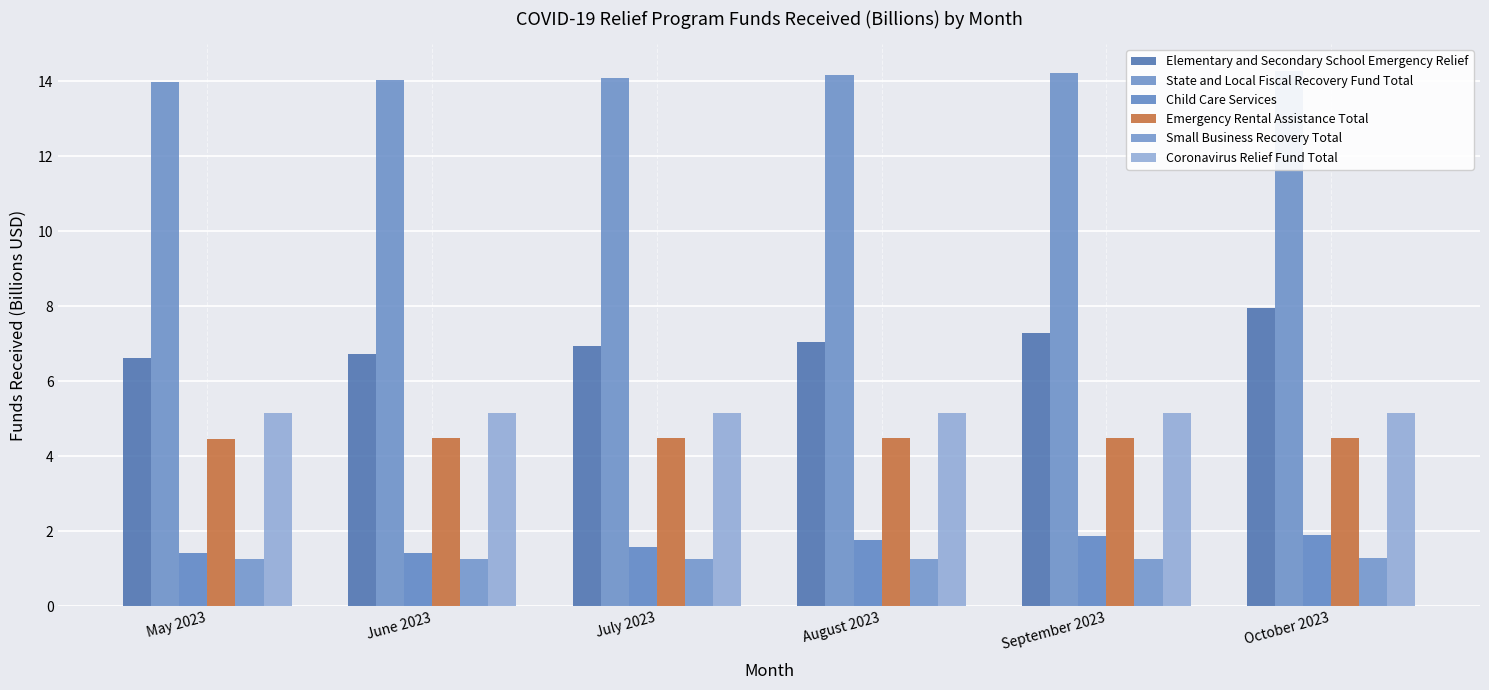

Is the value of Elementary and Secondary School Emergency Relief at October 2023 greater than the value of Small Business Recovery Total at May 2023?

Yes